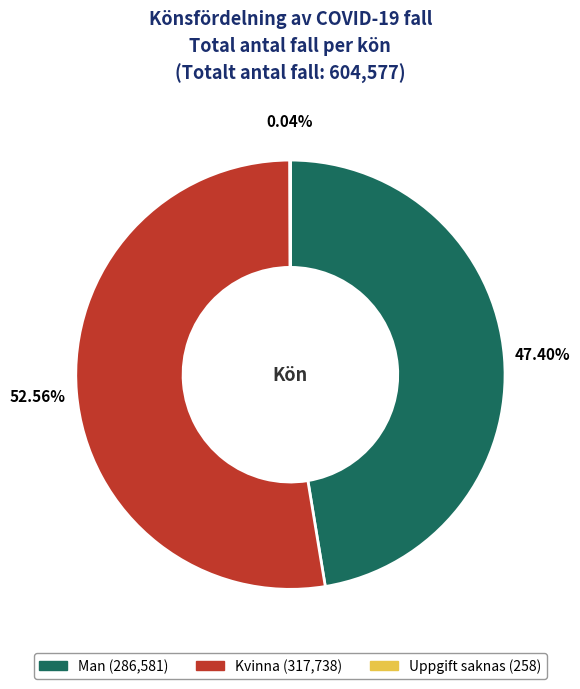

How much of the chart is everything except Man?

52.6%